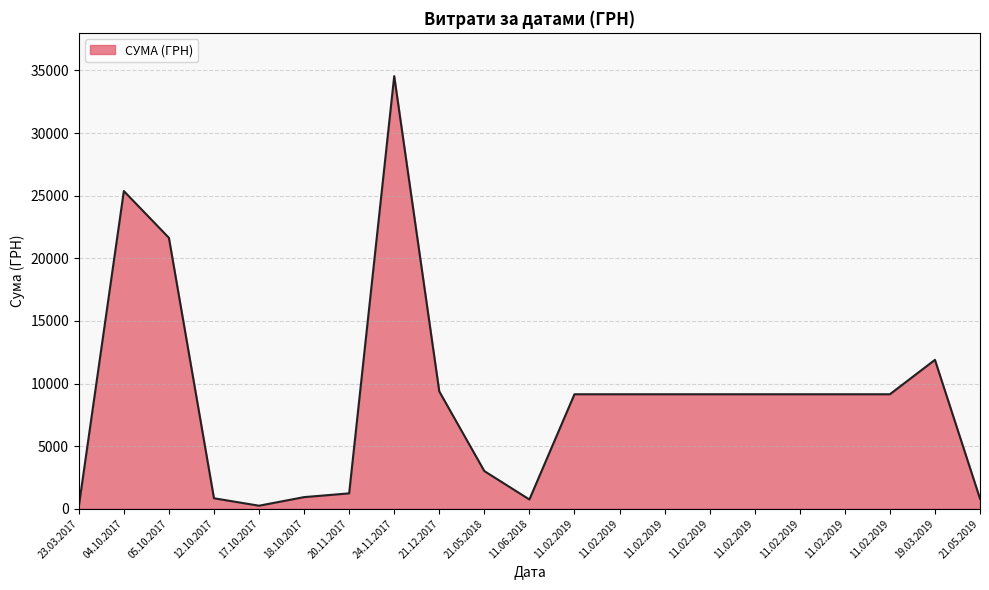

Where is the data nearest to the value 17365?

05.10.2017